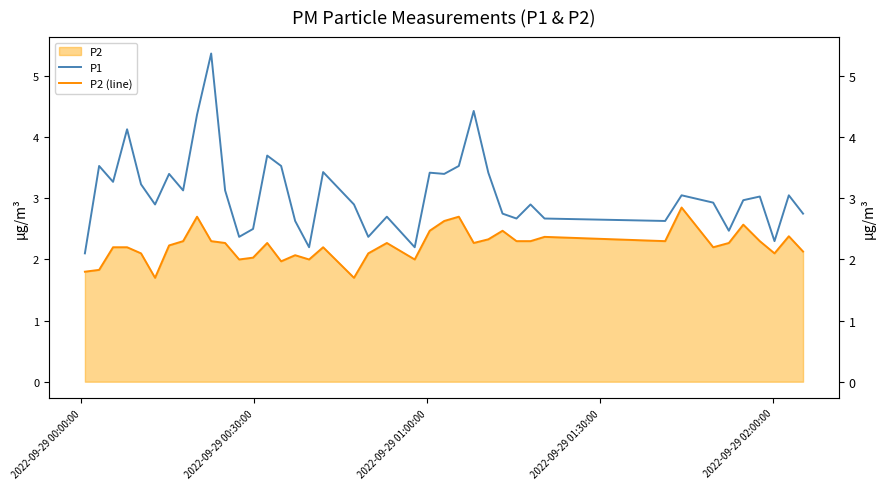

What is the average value of the P1 series?

3.1